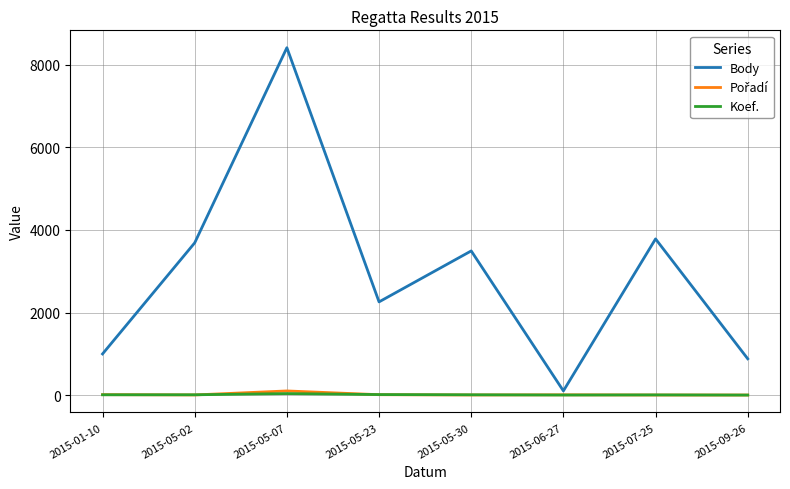

At which category is the sum across all series the highest?

2015-05-07